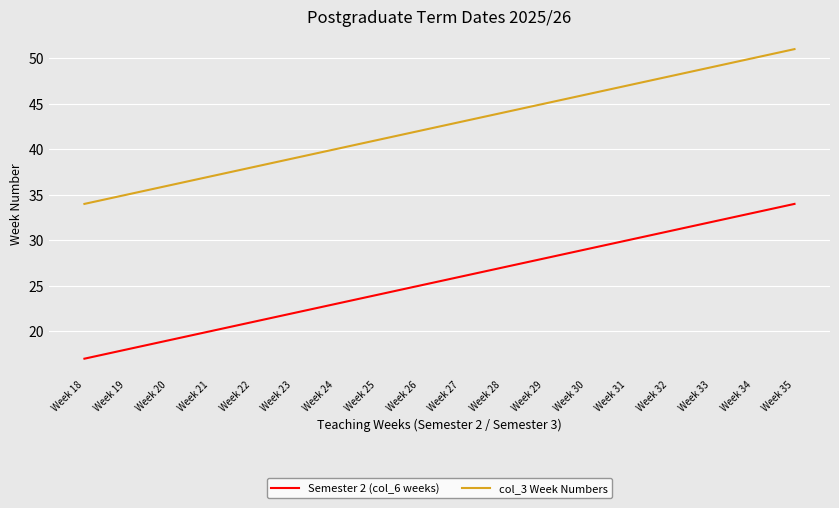

Reading left to right, list all the values displayed in this chart.

Semester 2 (col_6 weeks): 17	18	19	20	21	22	23	24	25	26	27	28	29	30	31	32	33	34
col_3 Week Numbers: 34	35	36	37	38	39	40	41	42	43	44	45	46	47	48	49	50	51